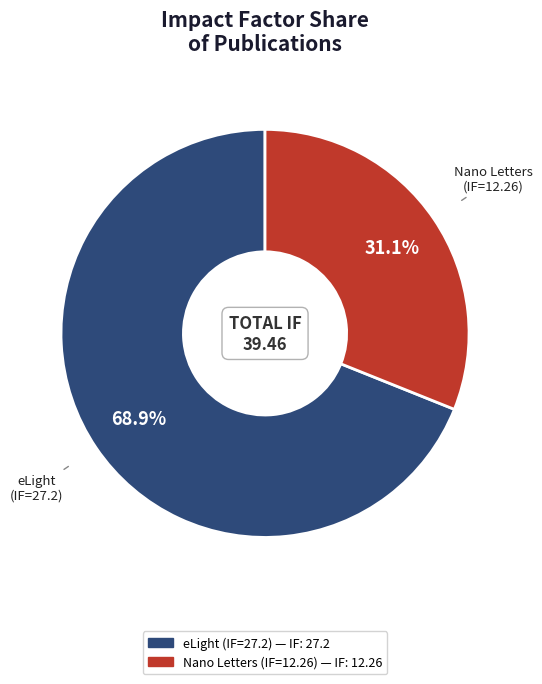

Does any single category account for the majority?

Yes